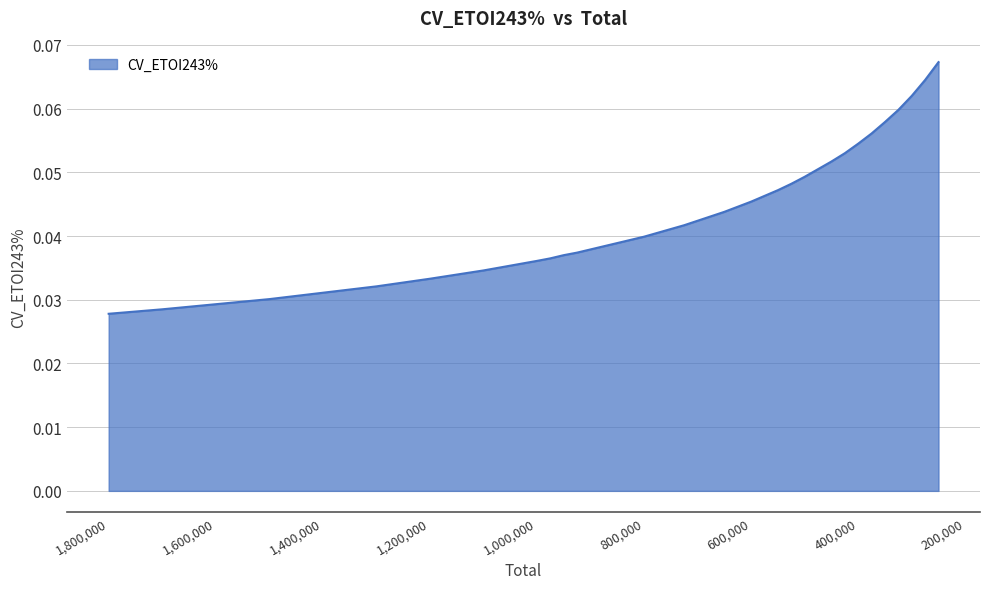

Rank the categories by value from lowest to highest.

1800000, 1700000, 1600000, 1500000, 1400000, 1300000, 1200000, 1100000, 1000000, 975000, 950000, 925000, 900000, 875000, 850000, 825000, 800000, 775000, 750000, 725000, 700000, 675000, 650000, 625000, 600000, 575000, 550000, 525000, 500000, 475000, 450000, 425000, 400000, 375000, 350000, 325000, 300000, 275000, 250000